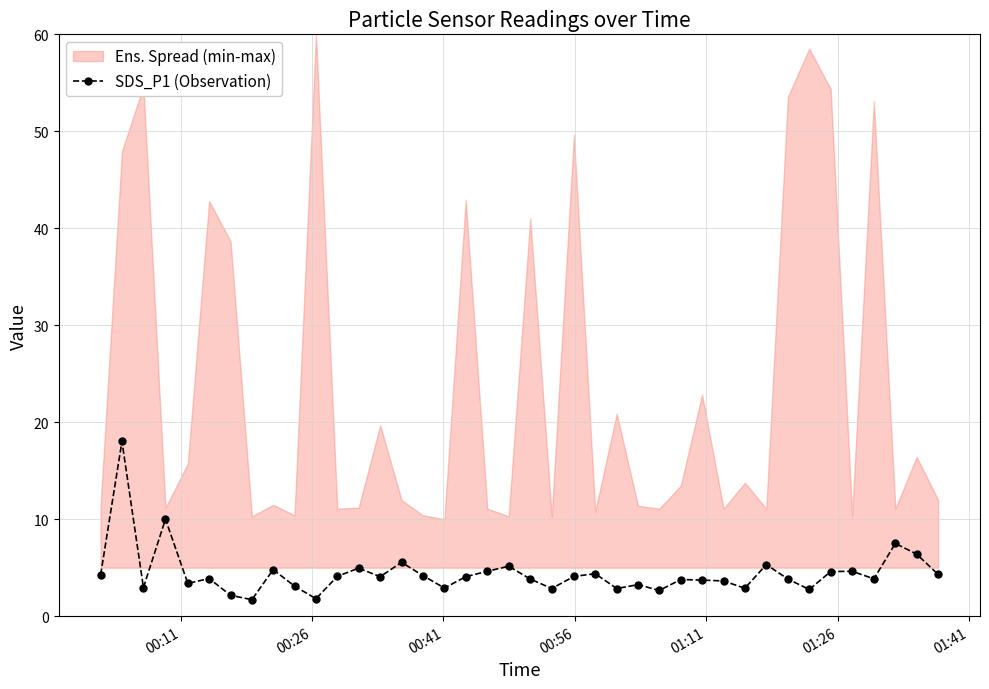

True or false: SDS_P1 (Observation) has more than 0 points higher than both neighbors.

True